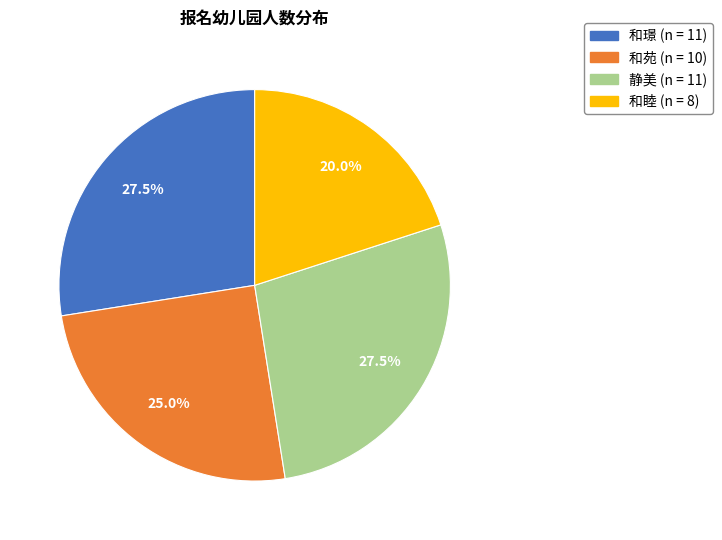

Which slice is the smallest?

和睦